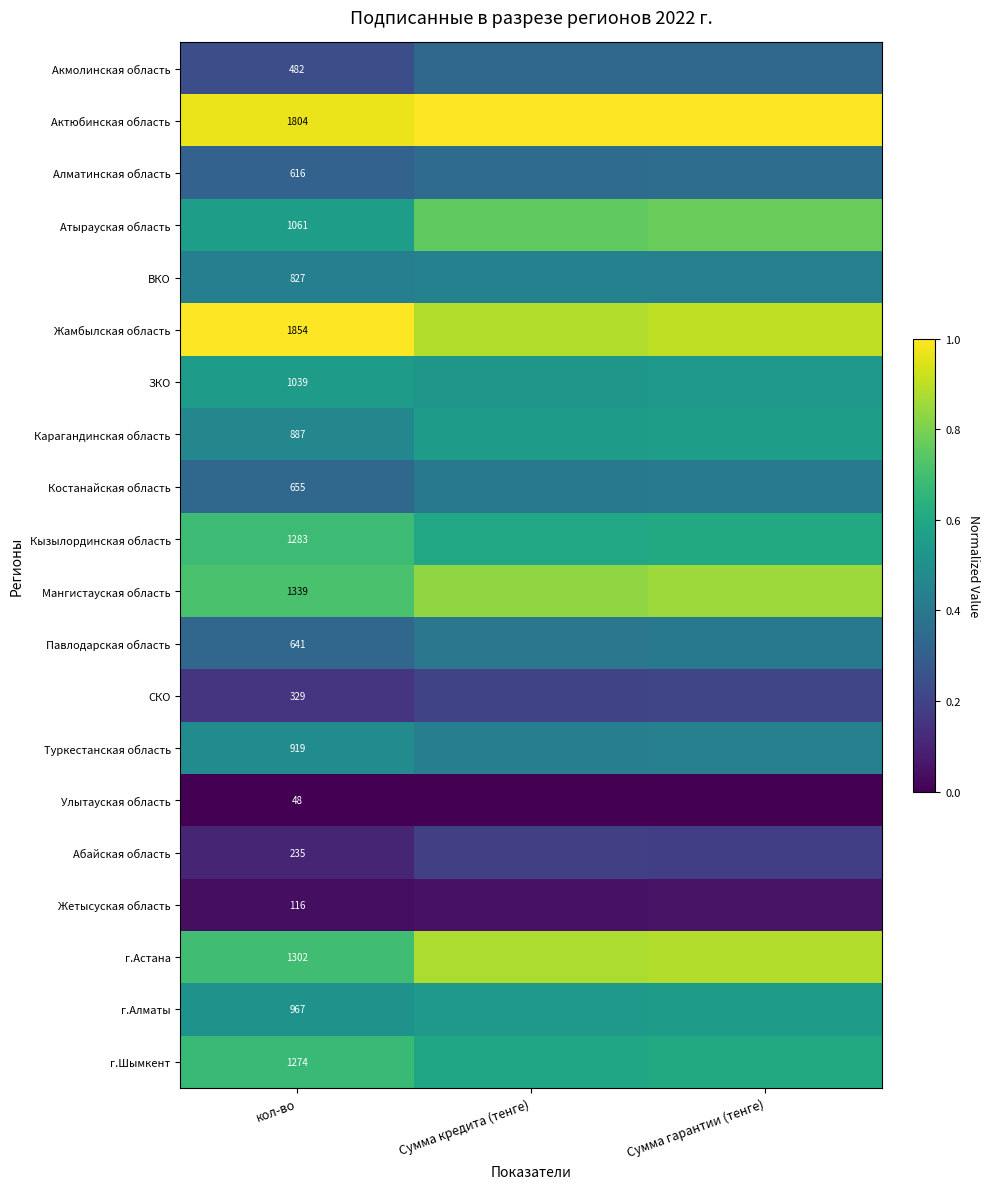

Rank the series at кол-во from highest to lowest value.

Жамбылская область, Актюбинская область, Мангистауская область, г.Астана, Кызылординская область, г.Шымкент, Атырауская область, ЗКО, г.Алматы, Туркестанская область, Карагандинская область, ВКО, Костанайская область, Павлодарская область, Алматинская область, Акмолинская область, СКО, Абайская область, Жетысуская область, Улытауская область